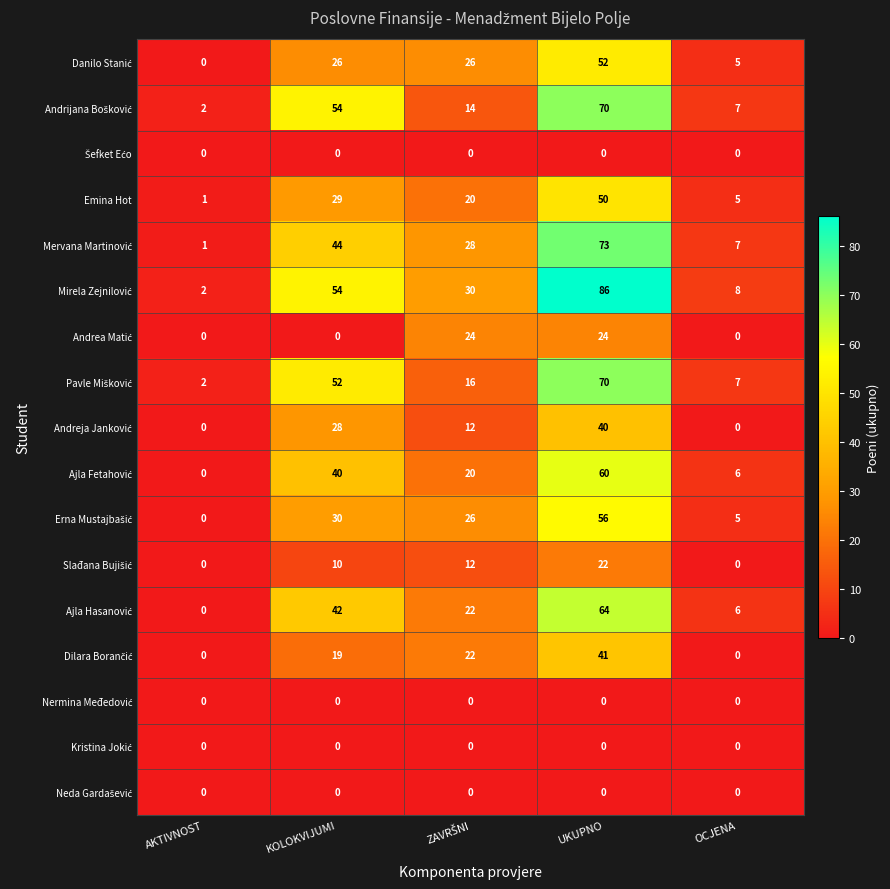

Where does the Emina Hot series first go above 20?

KOLOKVIJUMI